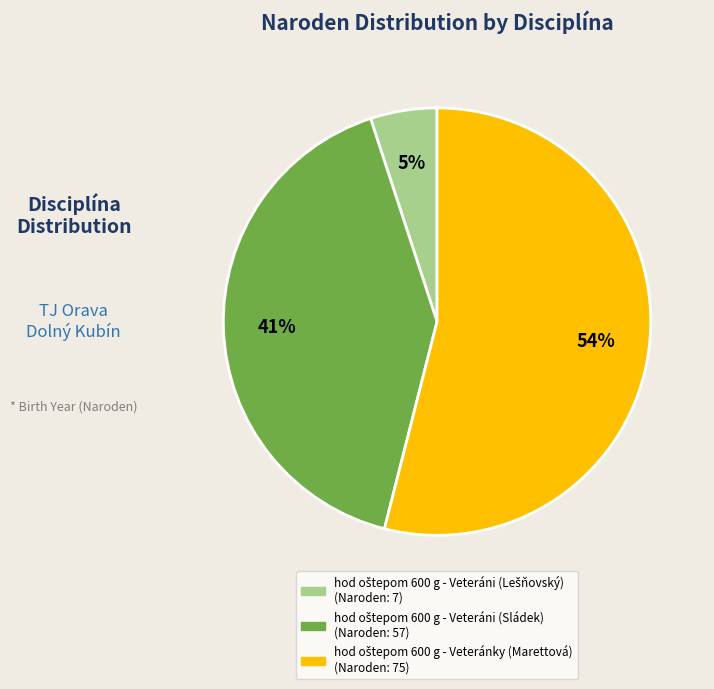

Does any single category account for the majority?

Yes